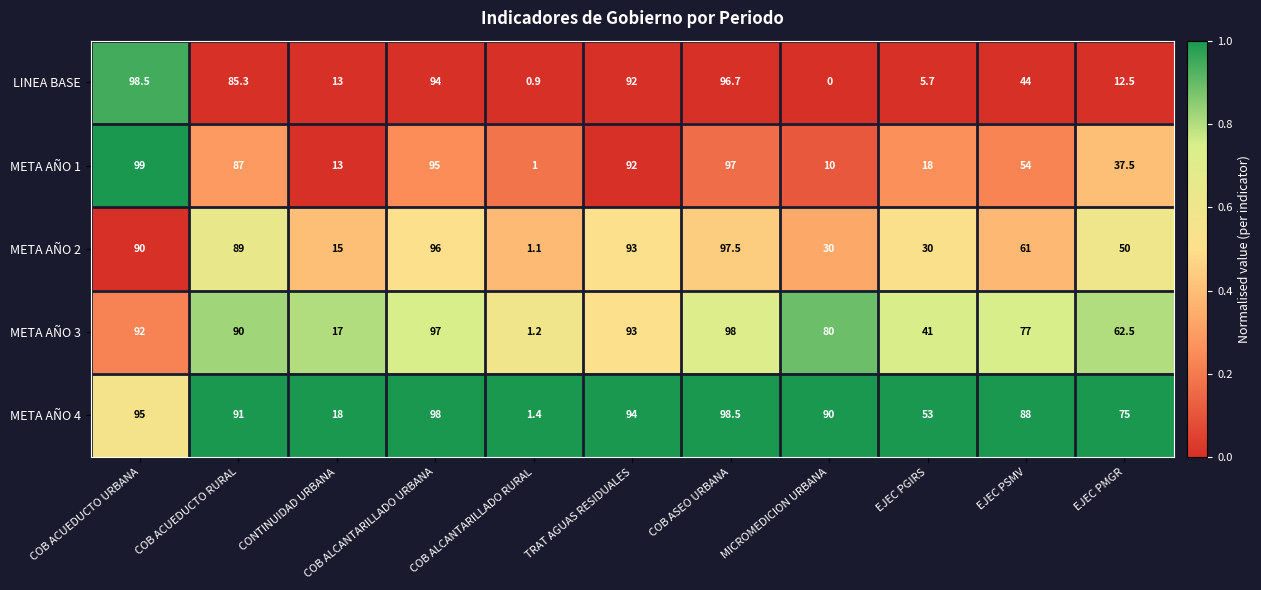

Where is META AÑO 4 nearest to the value 49?

EJEC PGIRS